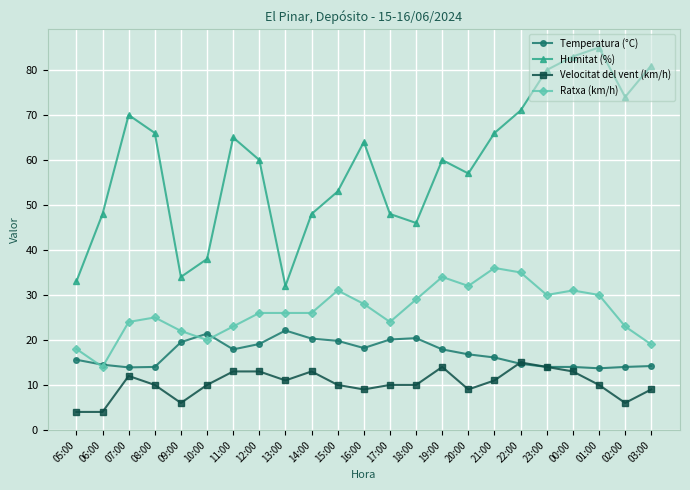

How many lines are shown in the chart?

4